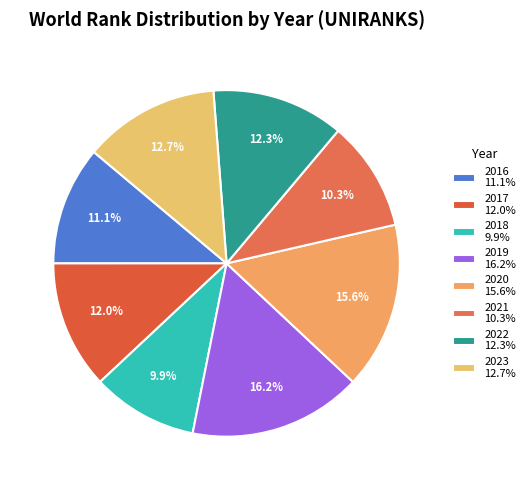

Is 2019 the majority of the pie?

No